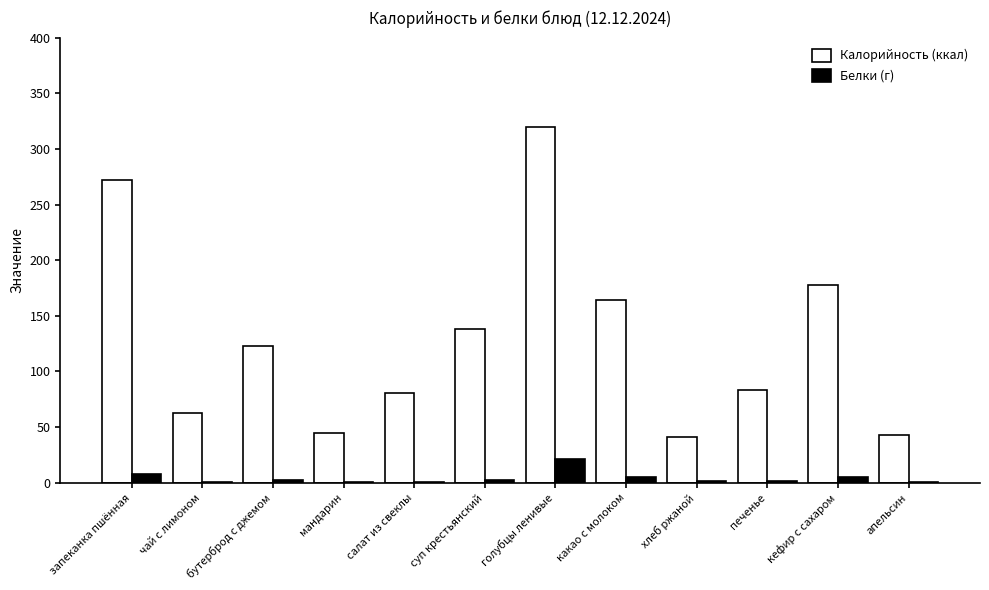

At which category is the sum across all series the highest?

голубцы ленивые